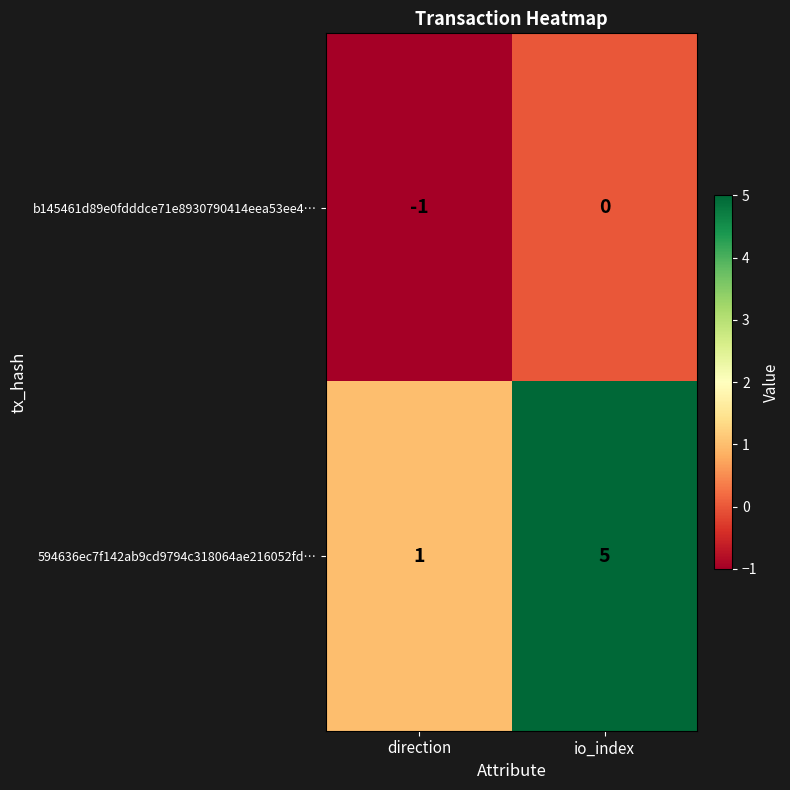

Count the b145461d89e0fdddce71e8930790414eea53ee4… values in the range -1 to 0.

2